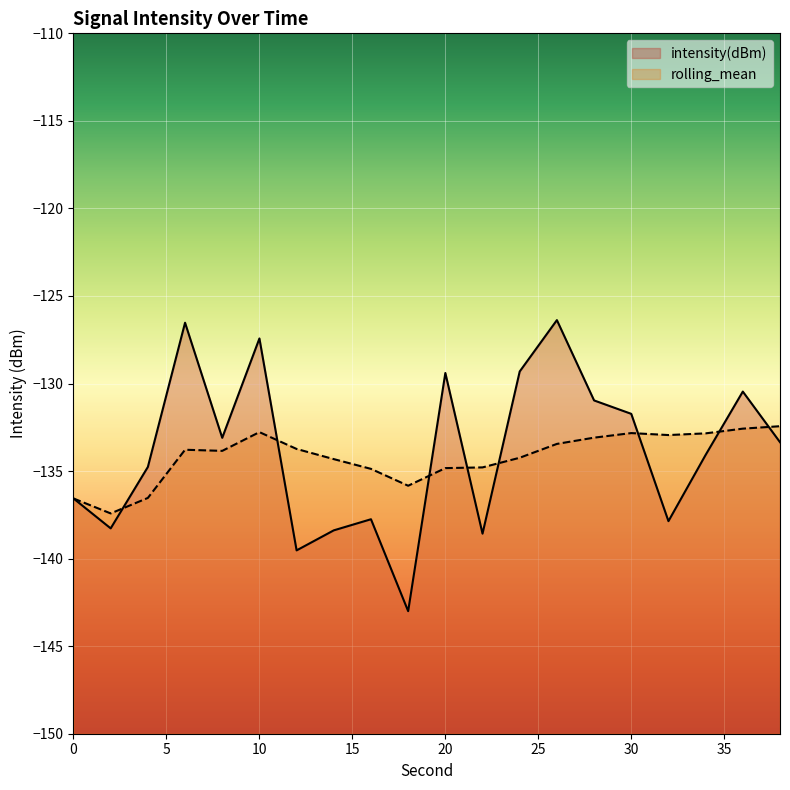

What is the total value across all series at 36?

-263.0